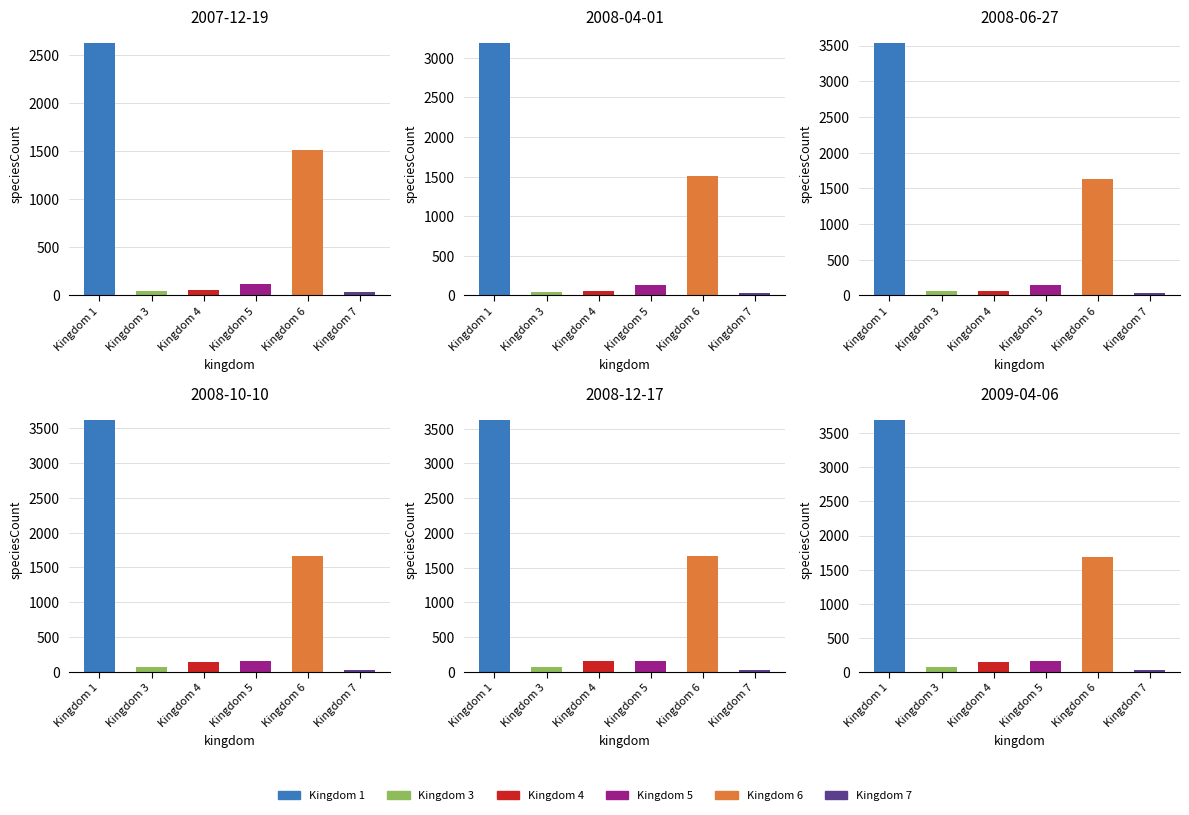

What is the difference between the maximum and minimum values in the 2008-06-27 series?

3499